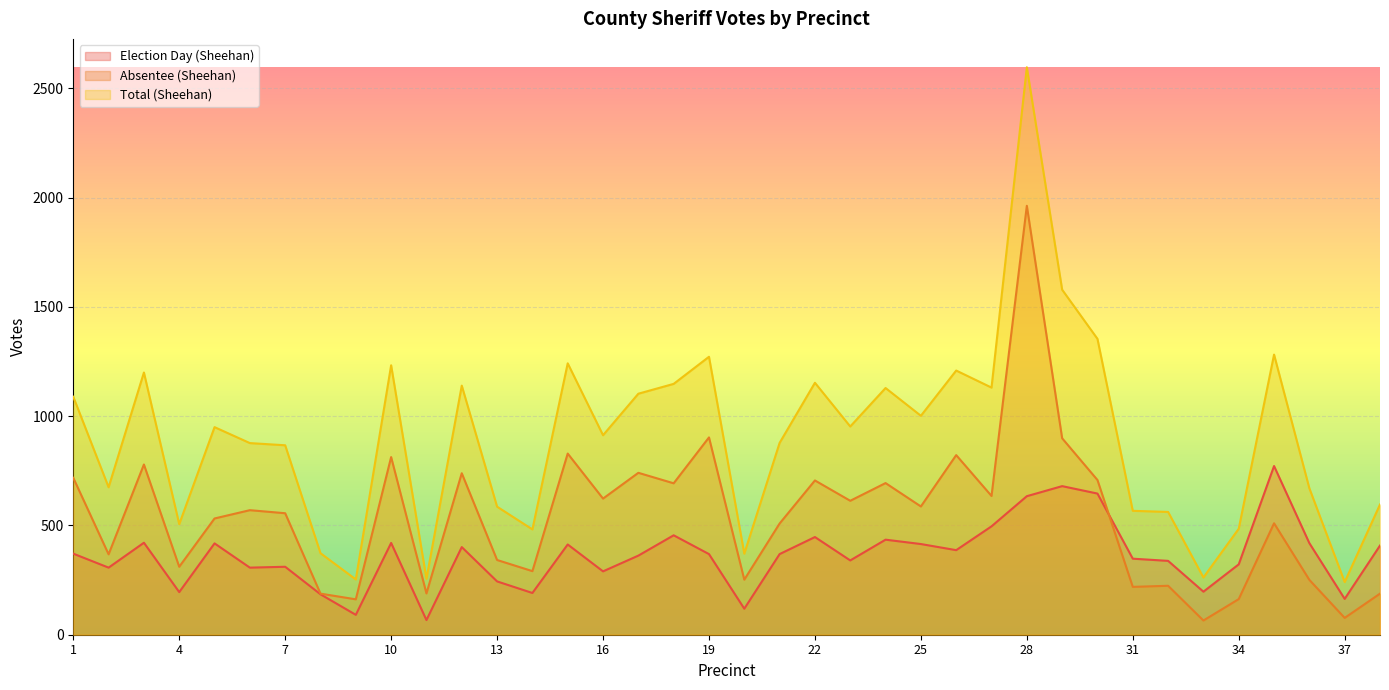

Which has a higher value, 6 or 13?

6